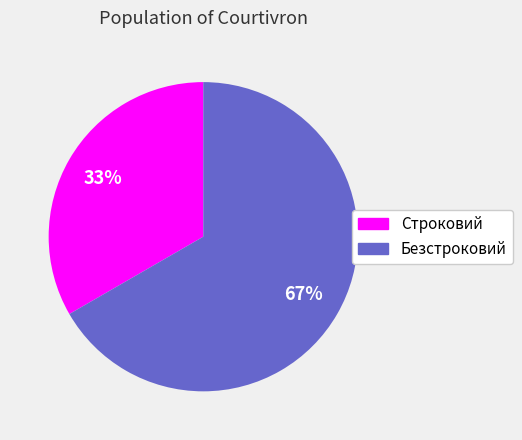

Which has a higher value, Безстроковий or Строковий?

Безстроковий